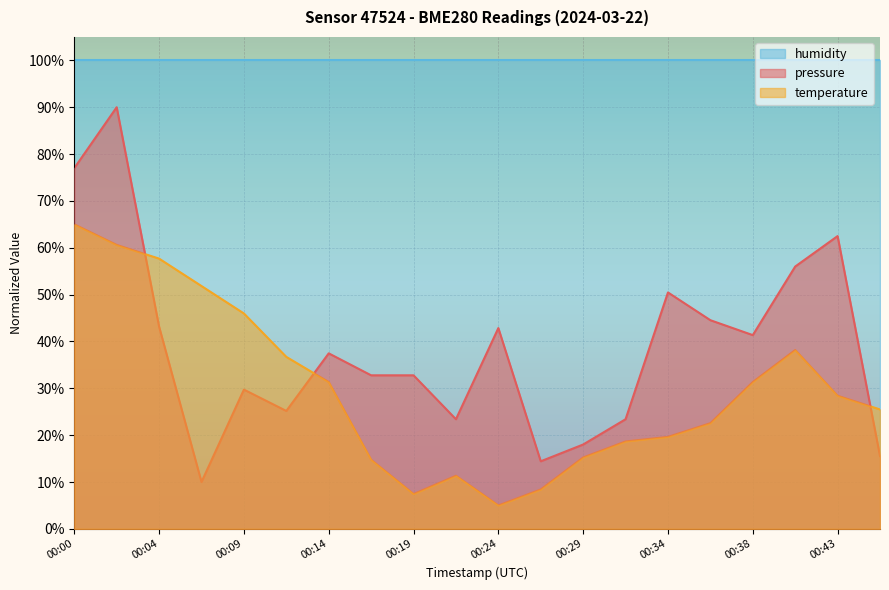

Rank the series by their maximum value, from highest to lowest.

humidity, pressure, temperature